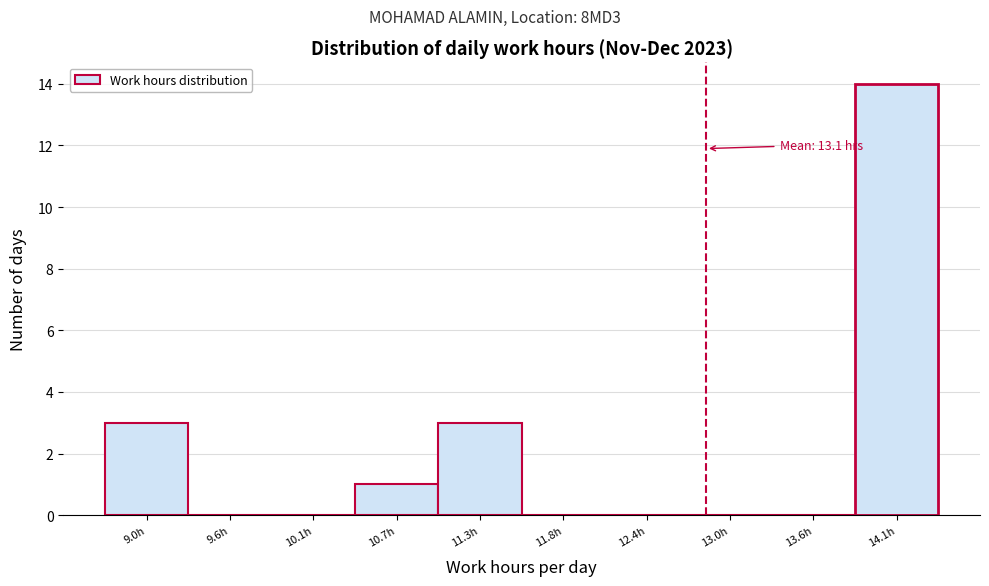

Reading right to left, transcribe all the data shown in this chart.

14.1h=14	13.6h=0	13.0h=0	12.4h=0	11.8h=0	11.3h=3	10.7h=1	10.1h=0	9.6h=0	9.0h=3